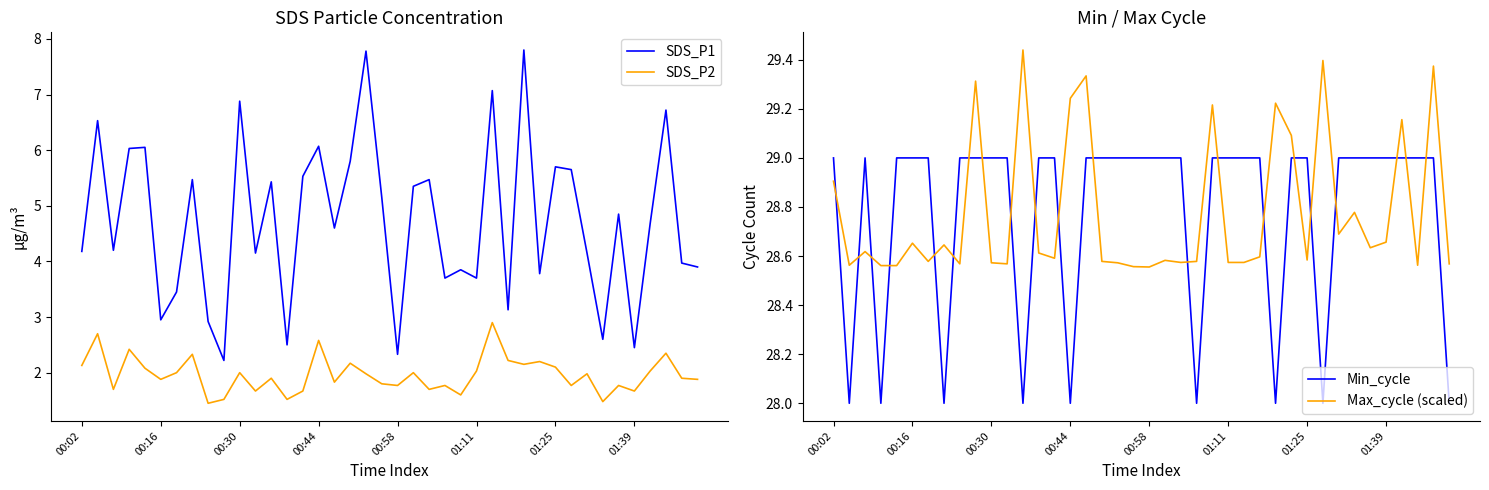

The value of Max_cycle (scaled) at 39 is 47.9. True or false?

False